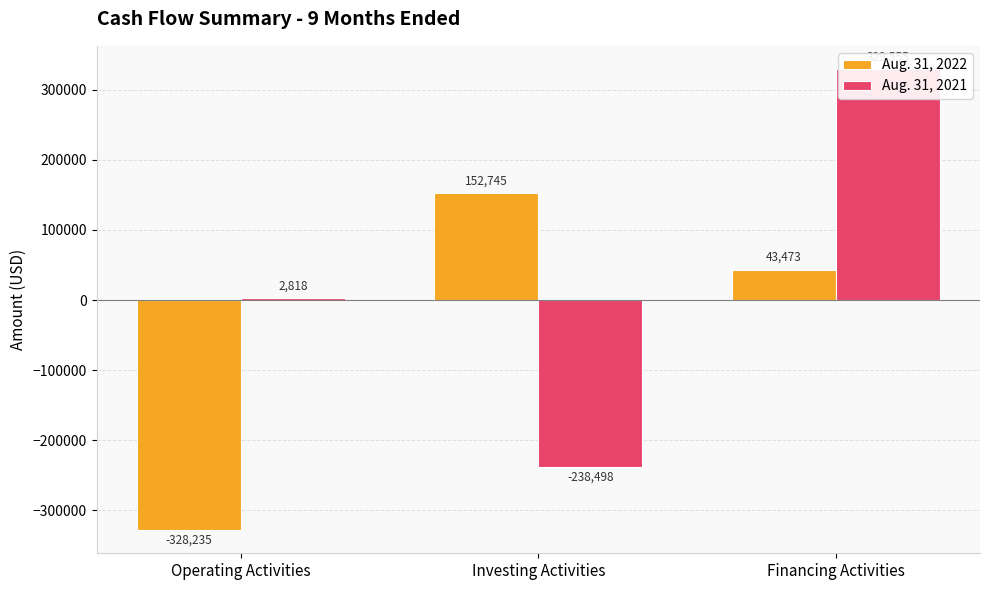

At which category is the sum across all series the highest?

Financing Activities